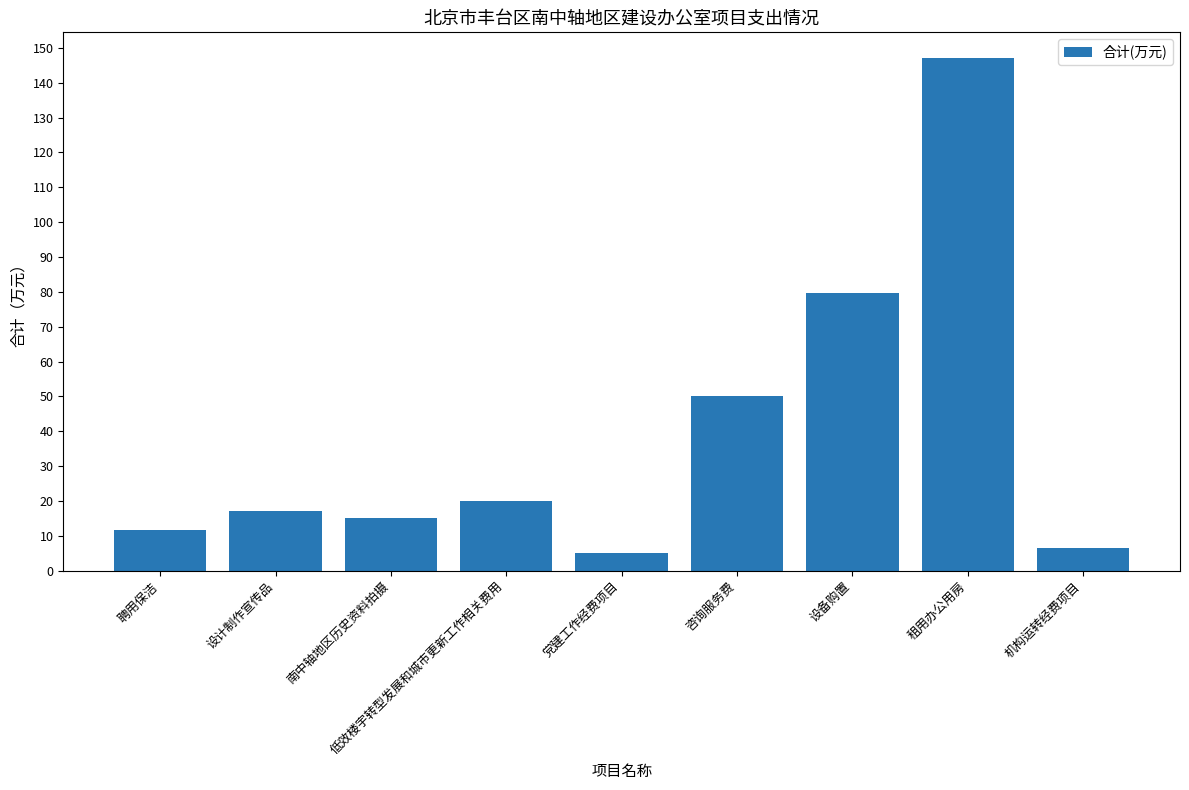

What is the smallest value displayed?

5.0